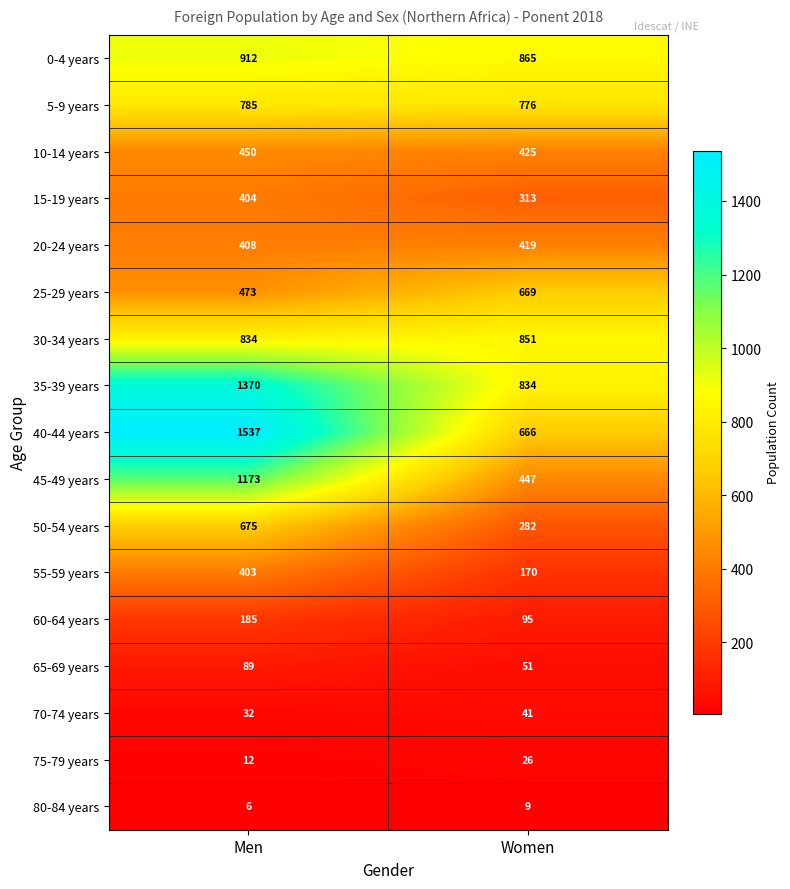

Which series has the largest total across all categories?

35-39 years